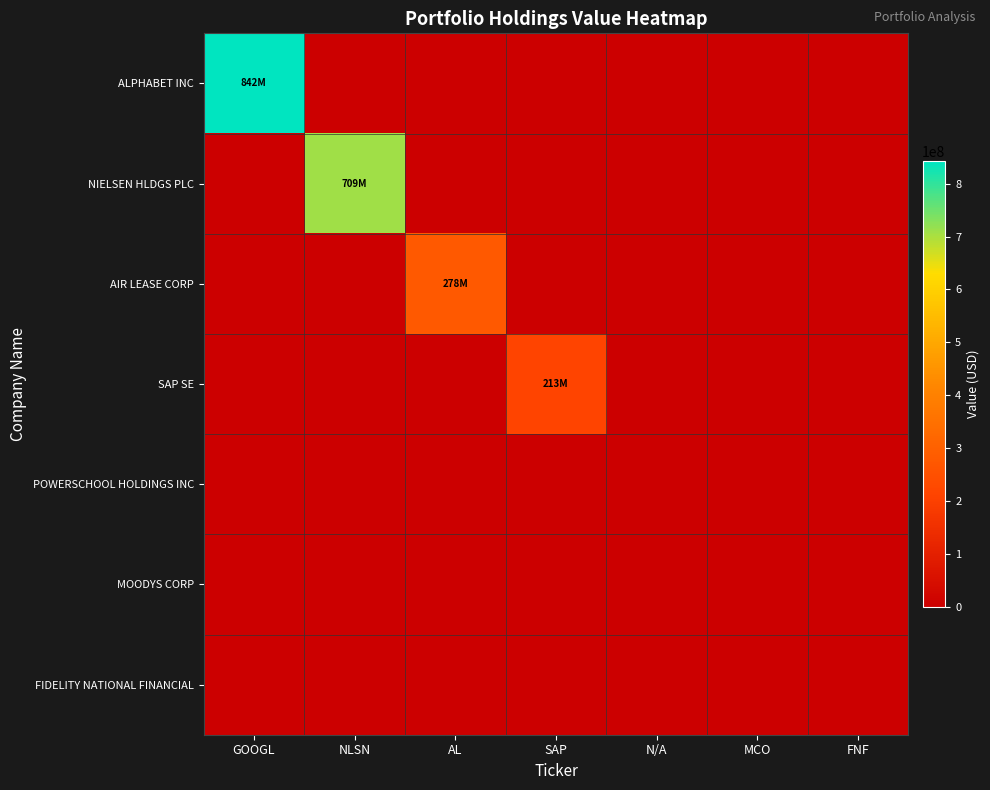

At NLSN, list the series in order from smallest to largest.

ALPHABET INC, AIR LEASE CORP, SAP SE, POWERSCHOOL HOLDINGS INC, MOODYS CORP, FIDELITY NATIONAL FINANCIAL, NIELSEN HLDGS PLC